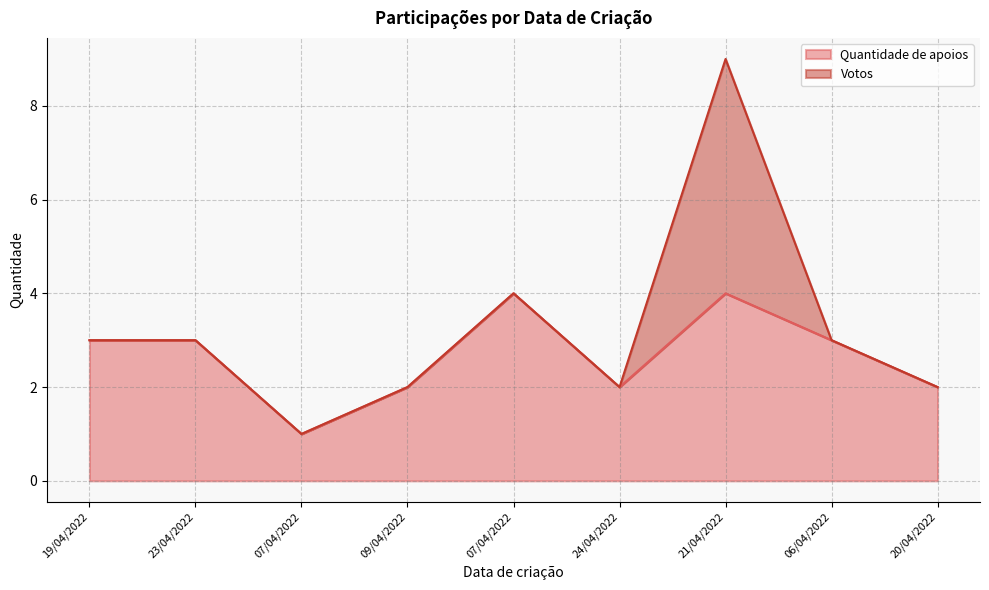

What is the difference between the values at 09/04/2022 and 07/04/2022?

1